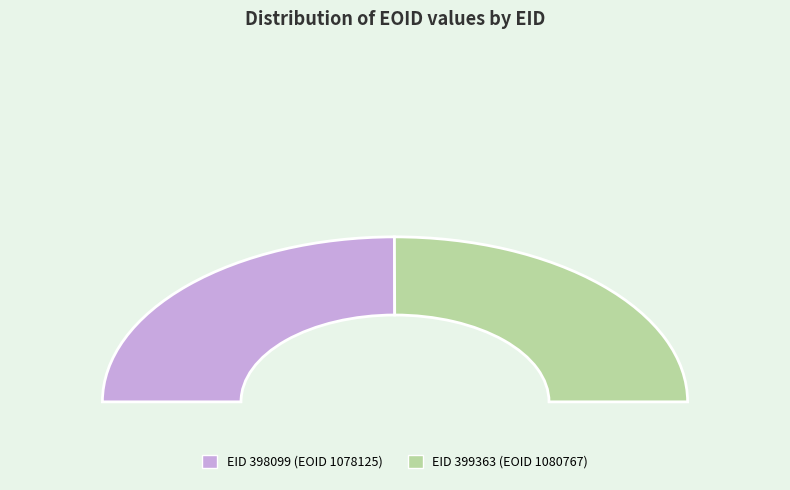

What is the total percentage of 399363 and 398099?

100.0%